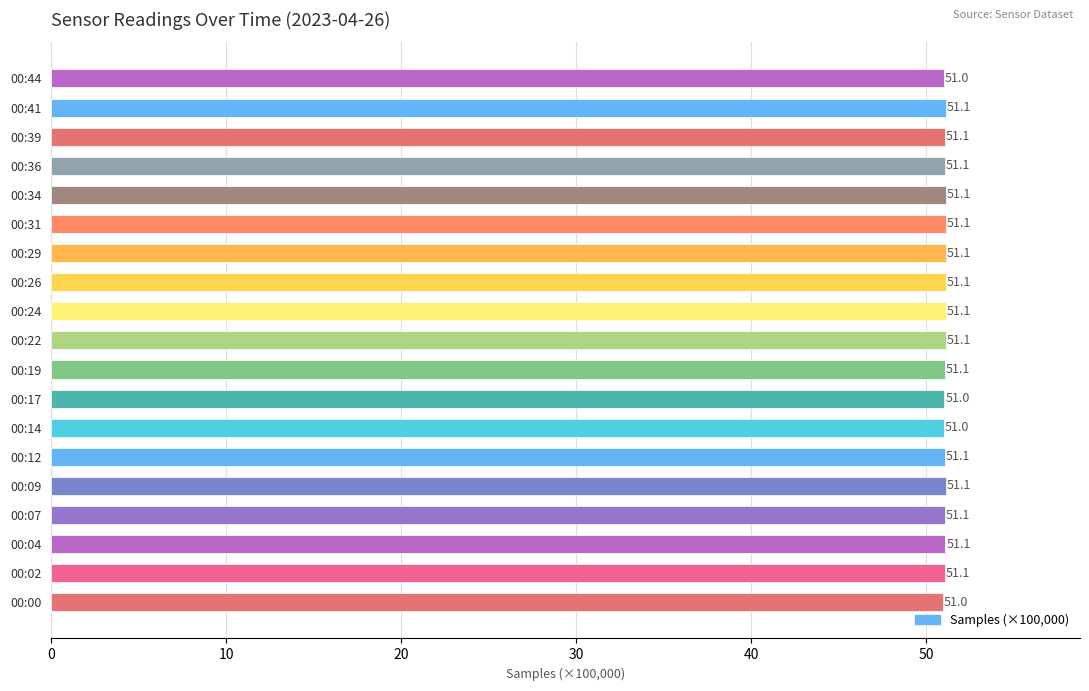

Approximately how many times larger is the value at 00:41 compared to 00:19?

1.0